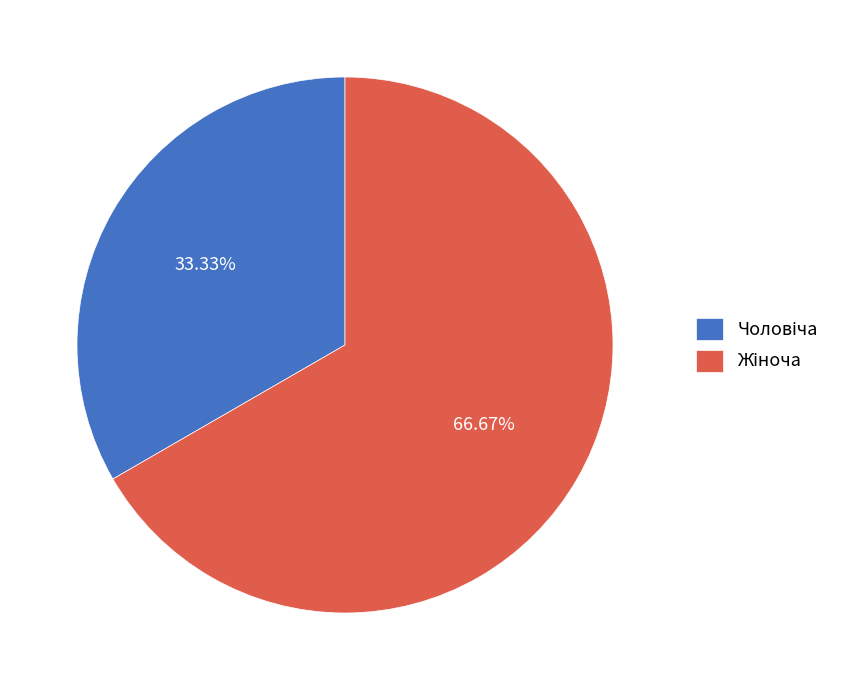

Does any single category account for the majority?

Yes